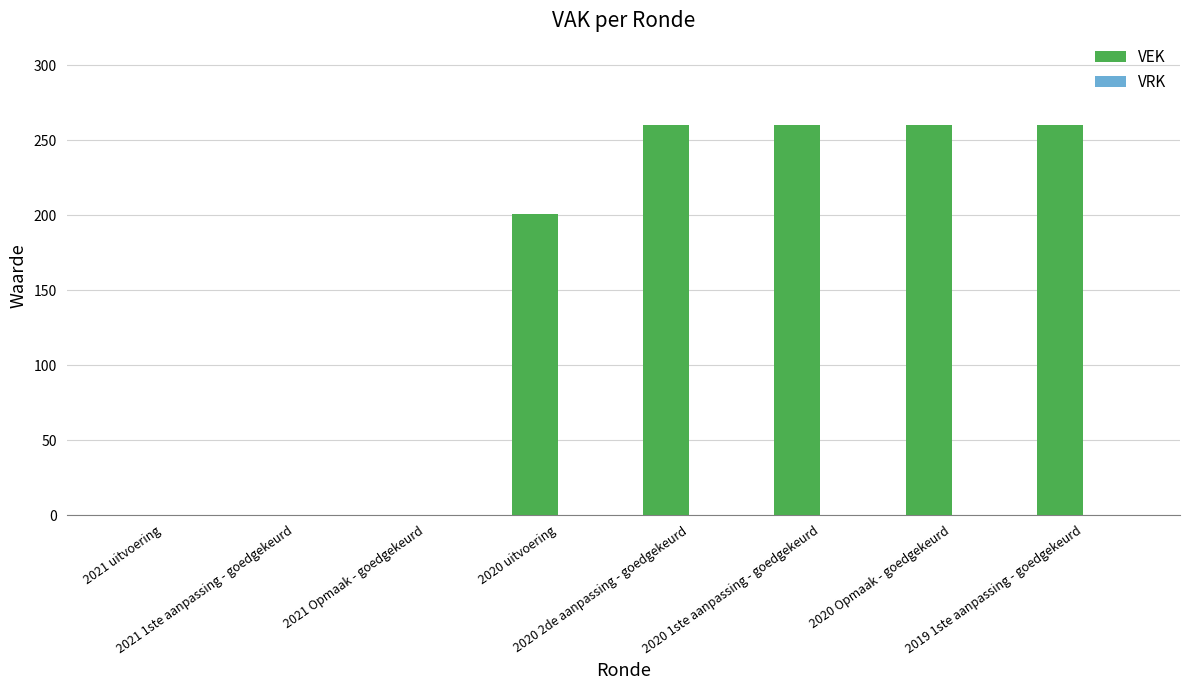

What is the sum of all values?

1241